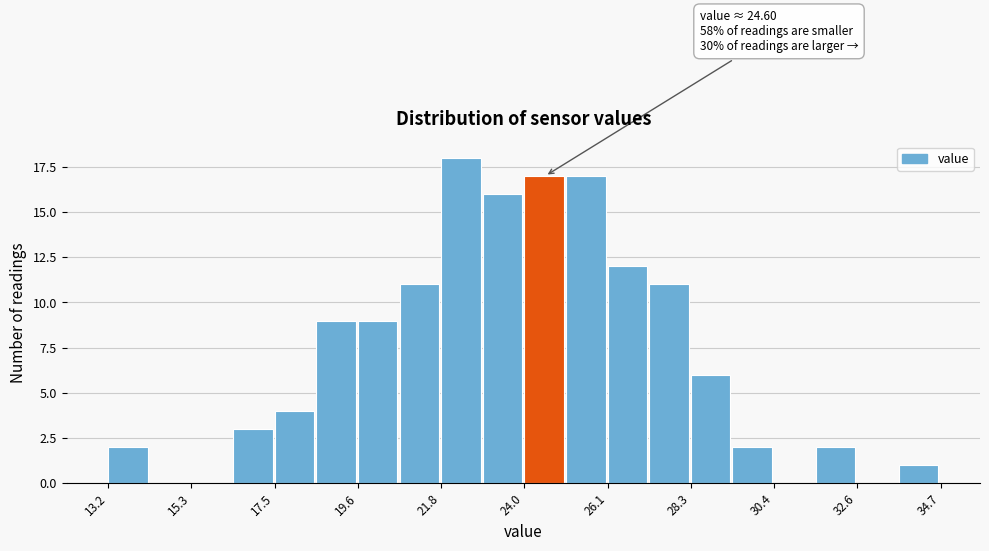

Read against the x-axis, roughly where is the centre of the tallest bar?

22.5